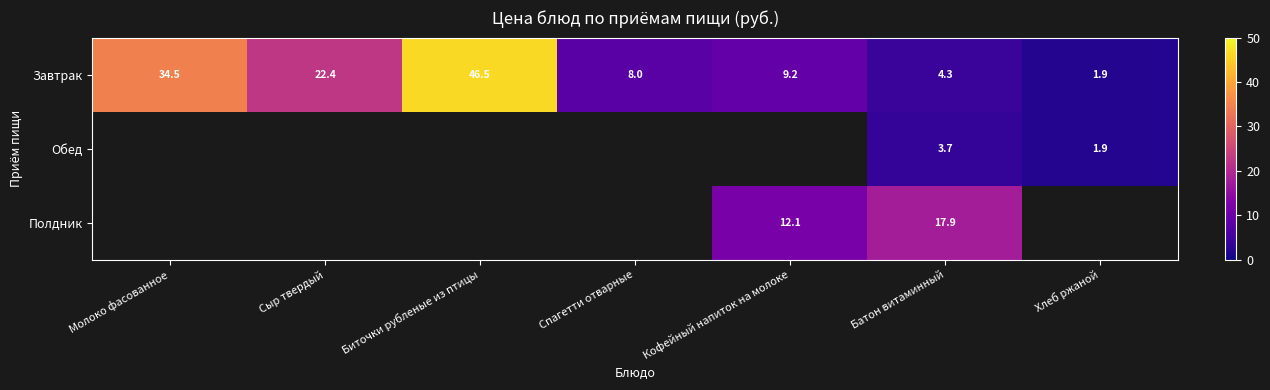

The value of Завтрак at Кофейный напиток на молоке is 9.2. True or false?

True